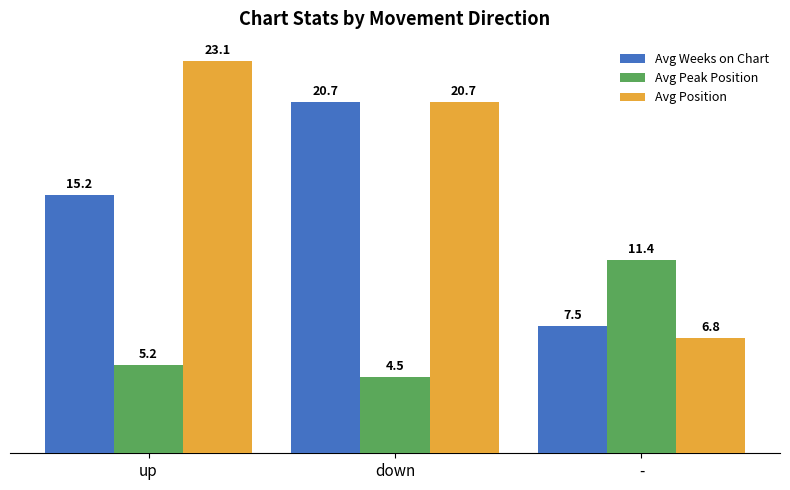

At how many categories does at least one series exceed 8?

3